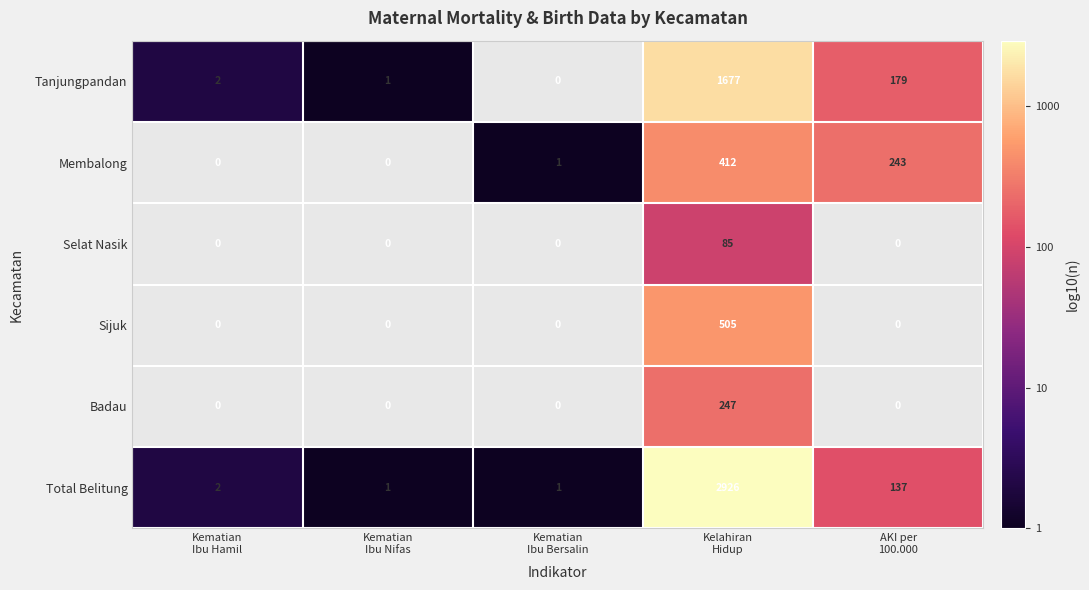

Between Kematian
Ibu Bersalin and Kematian
Ibu Hamil, which is larger?

Kematian
Ibu Hamil